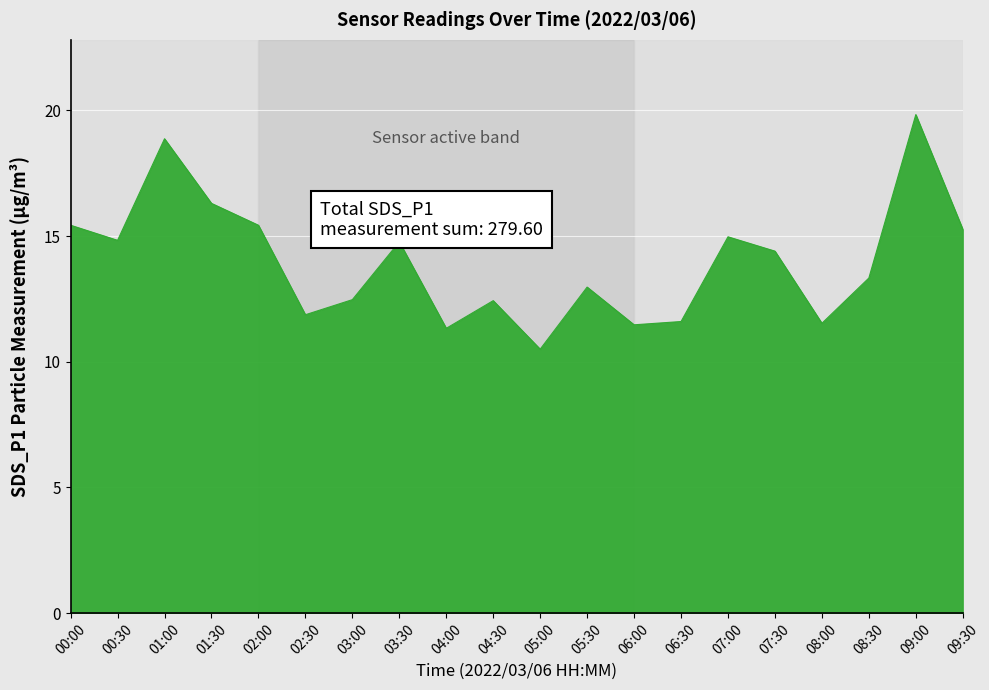

At which category does the chart reach its peak across all series?

09:00